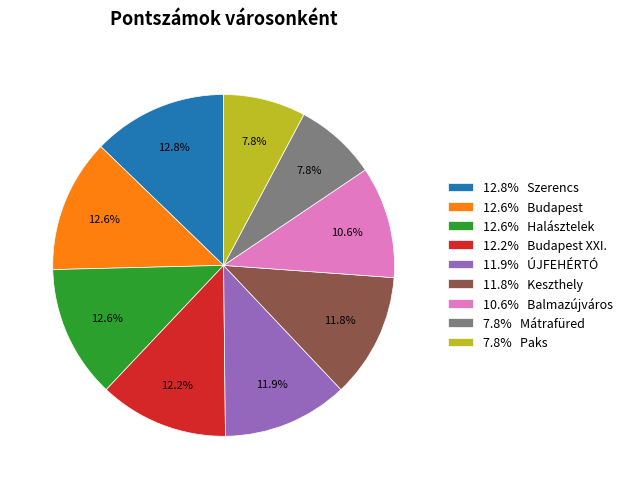

What percentage is NOT represented by 12.8% Szerencs?

87.2%